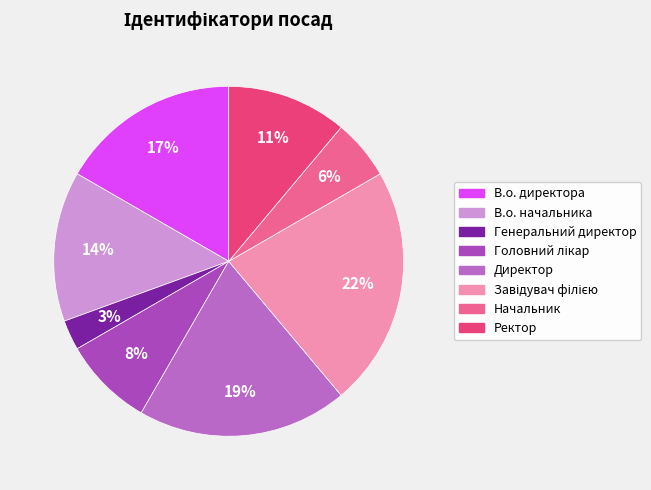

Approximately how many times larger is the value at Головний лікар compared to В.о. директора?

0.5